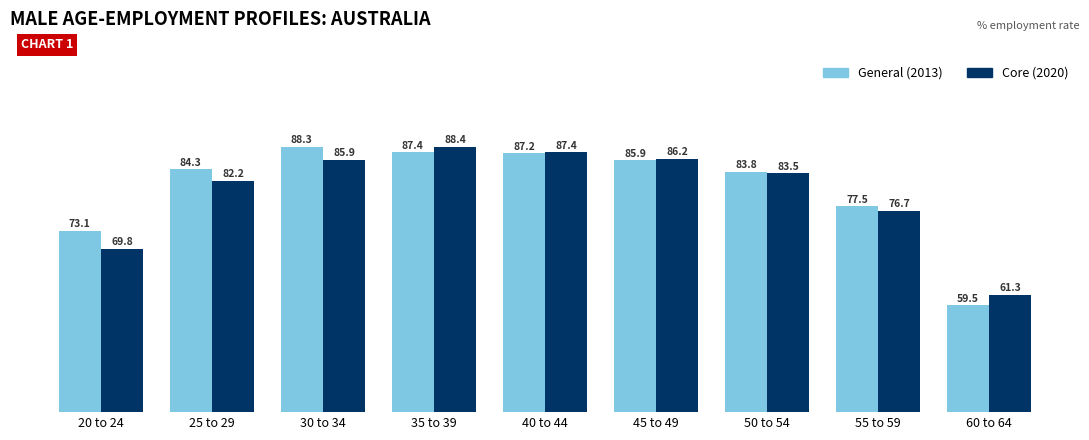

At which label does General (2013) first exceed 84?

25 to 29